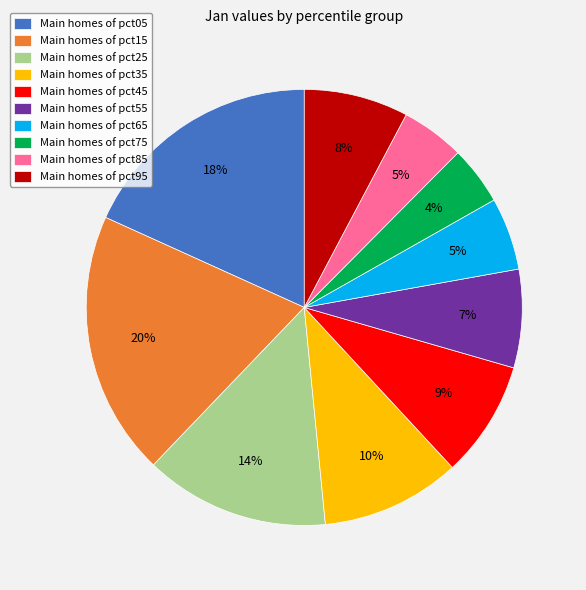

Is there any slice that represents more than half of the pie?

No